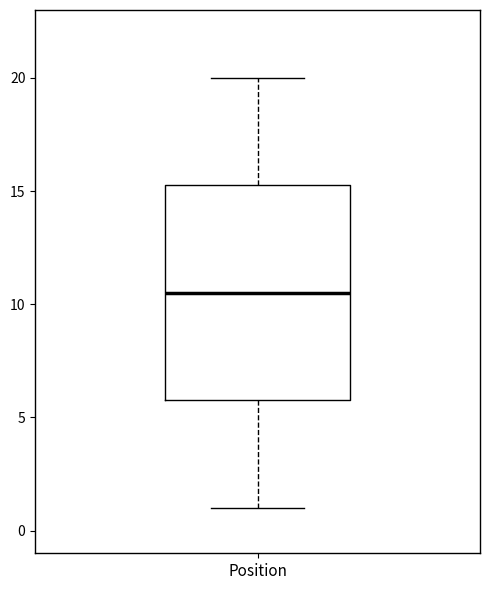

Where is the upper edge of the box for Position on the y-axis? The values are not printed on the chart, so give them approximately, as read against the axis.

15.5